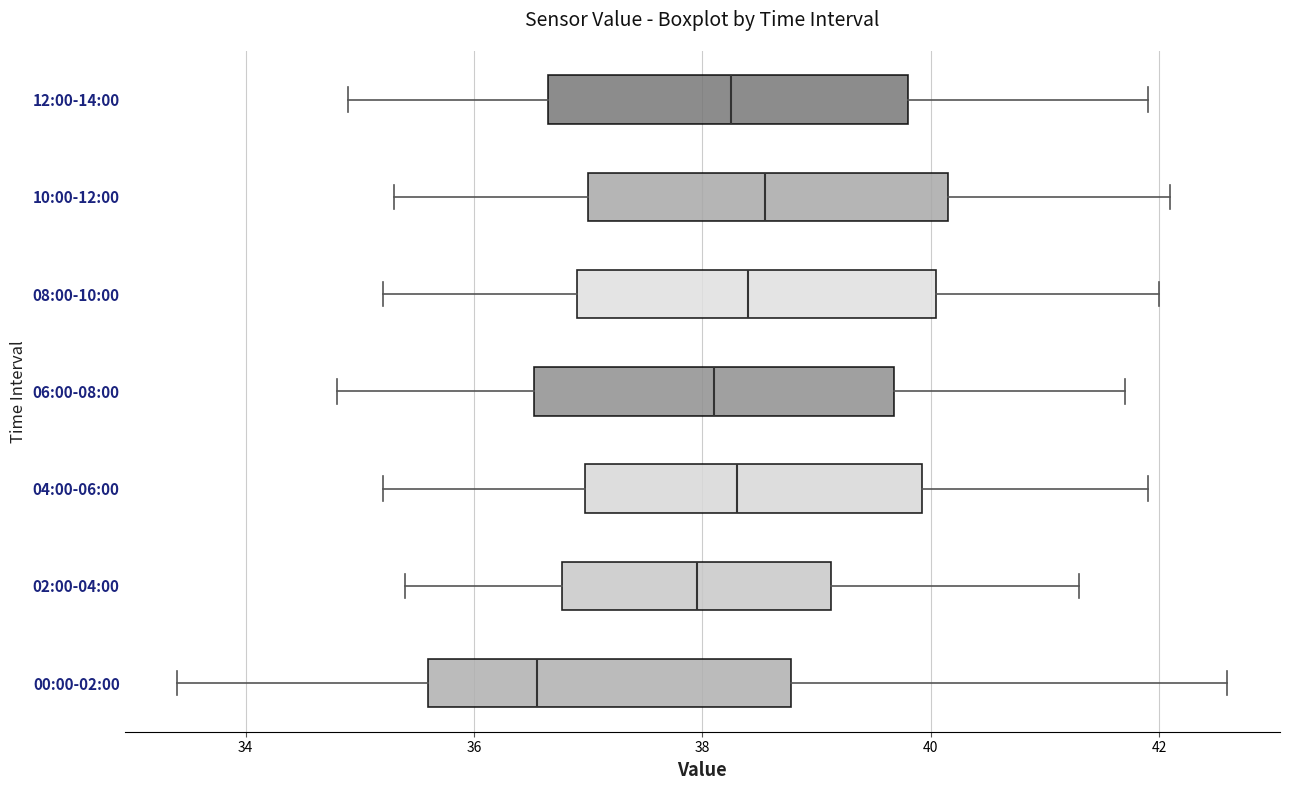

Reading bottom to top, transcribe this box plot: for each box, give where its median line is, the range the box spans, and where its two whiskers end, as read against the x-axis. The values are not printed on the chart, so give them approximately, as read against the axis.

00:00-02:00: median 36.6, box 35.6 to 38.8, whiskers 33.4 to 42.6
02:00-04:00: median 38.0, box 36.8 to 39.2, whiskers 35.4 to 41.4
04:00-06:00: median 38.4, box 37.0 to 40.0, whiskers 35.2 to 42.0
06:00-08:00: median 38.2, box 36.6 to 39.6, whiskers 34.8 to 41.8
08:00-10:00: median 38.4, box 37.0 to 40.0, whiskers 35.2 to 42.0
10:00-12:00: median 38.6, box 37.0 to 40.2, whiskers 35.4 to 42.2
12:00-14:00: median 38.2, box 36.6 to 39.8, whiskers 35.0 to 42.0